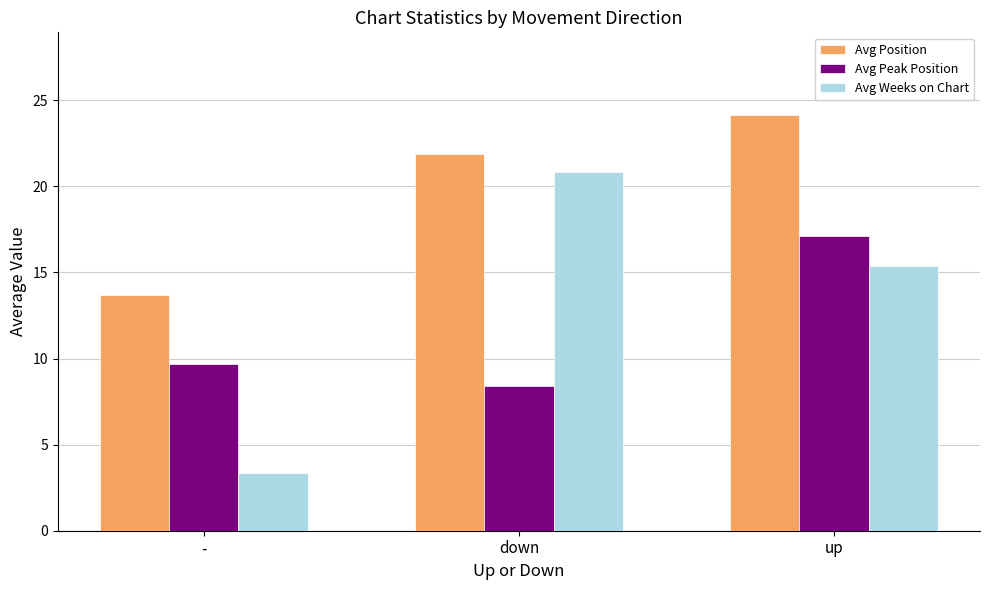

What is the sum of all Avg Weeks on Chart values?

39.5